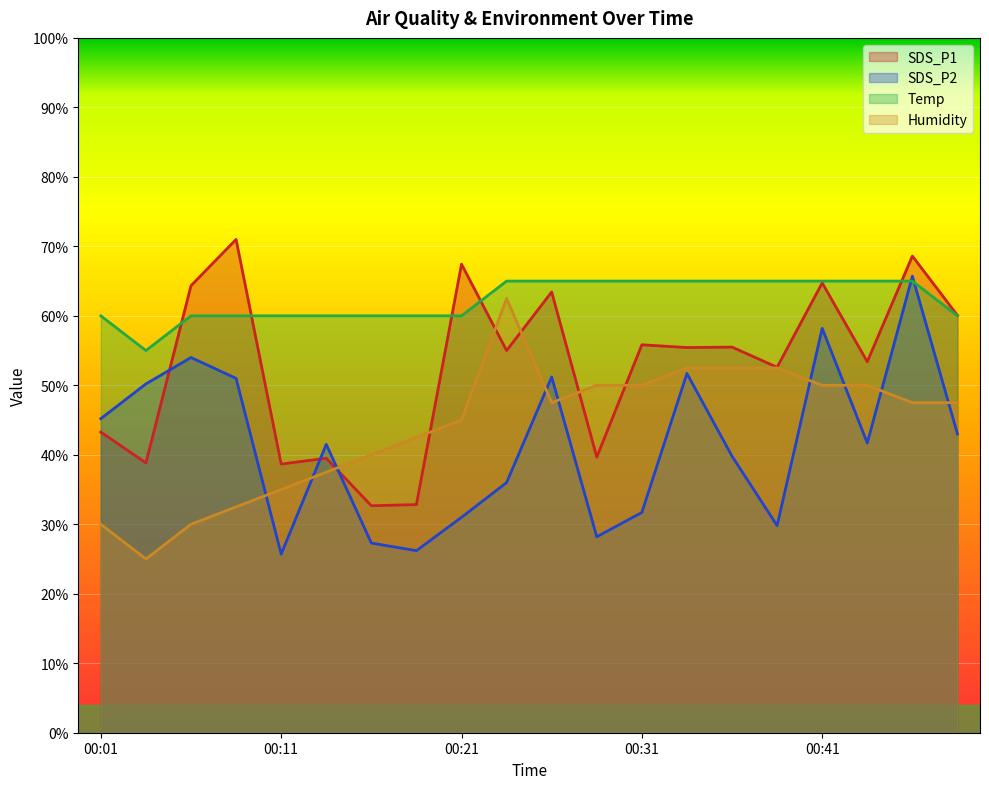

Does the chart display data point markers on the line(s)?

No